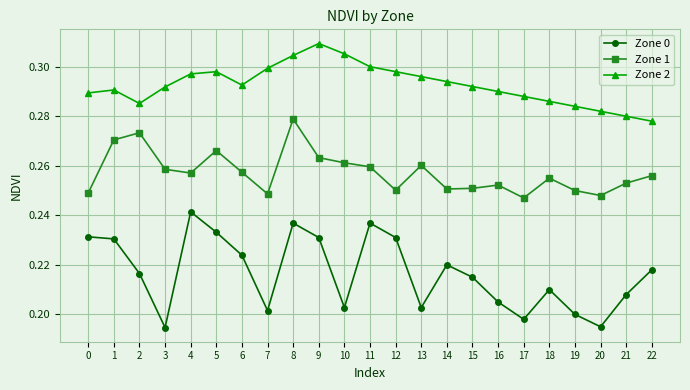

Which series has the largest range (max minus min)?

Zone 0